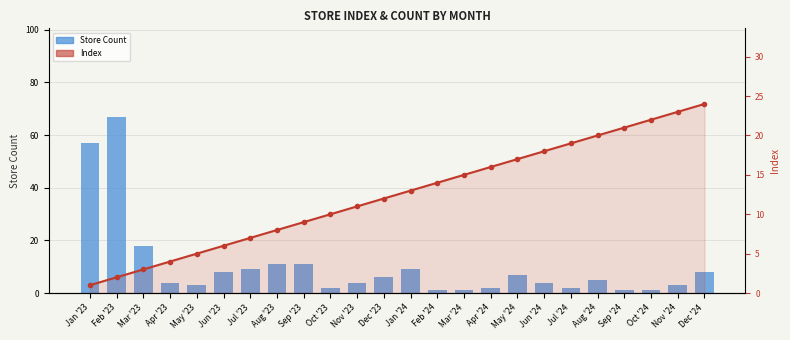

Reading left to right, transcribe all the data shown in this chart.

Store Count: Jan '23=57	Feb '23=67	Mar '23=18	Apr '23=4	May '23=3	Jun '23=8	Jul '23=9	Aug '23=11	Sep '23=11	Oct '23=2	Nov '23=4	Dec '23=6	Jan '24=9	Feb '24=1	Mar '24=1	Apr '24=2	May '24=7	Jun '24=4	Jul '24=2	Aug '24=5	Sep '24=1	Oct '24=1	Nov '24=3	Dec '24=8
Index: Jan '23=1	Feb '23=2	Mar '23=3	Apr '23=4	May '23=5	Jun '23=6	Jul '23=7	Aug '23=8	Sep '23=9	Oct '23=10	Nov '23=11	Dec '23=12	Jan '24=13	Feb '24=14	Mar '24=15	Apr '24=16	May '24=17	Jun '24=18	Jul '24=19	Aug '24=20	Sep '24=21	Oct '24=22	Nov '24=23	Dec '24=24